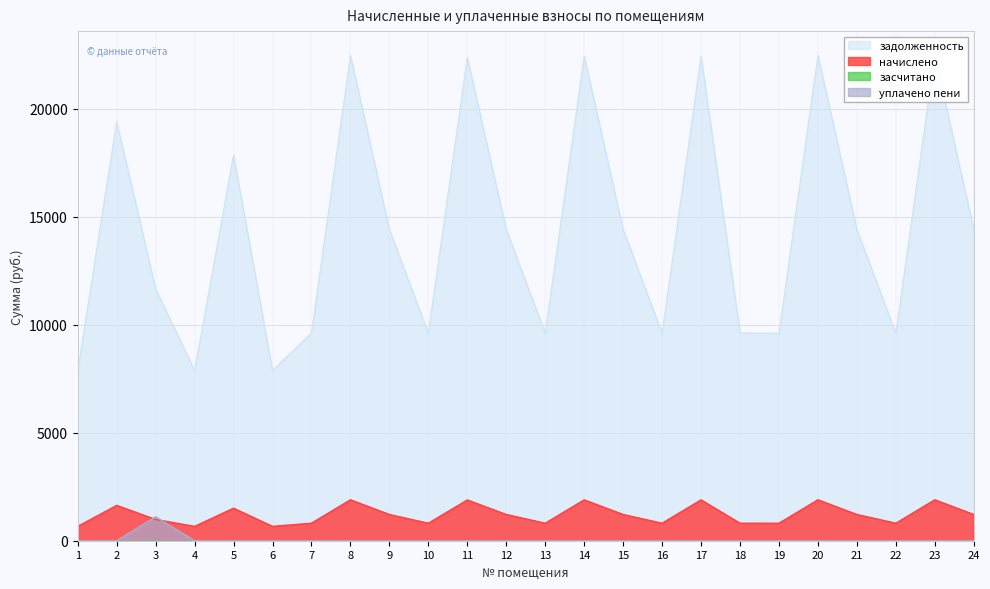

Which series ends up on top after the final intersection of начислено and уплачено пени?

начислено